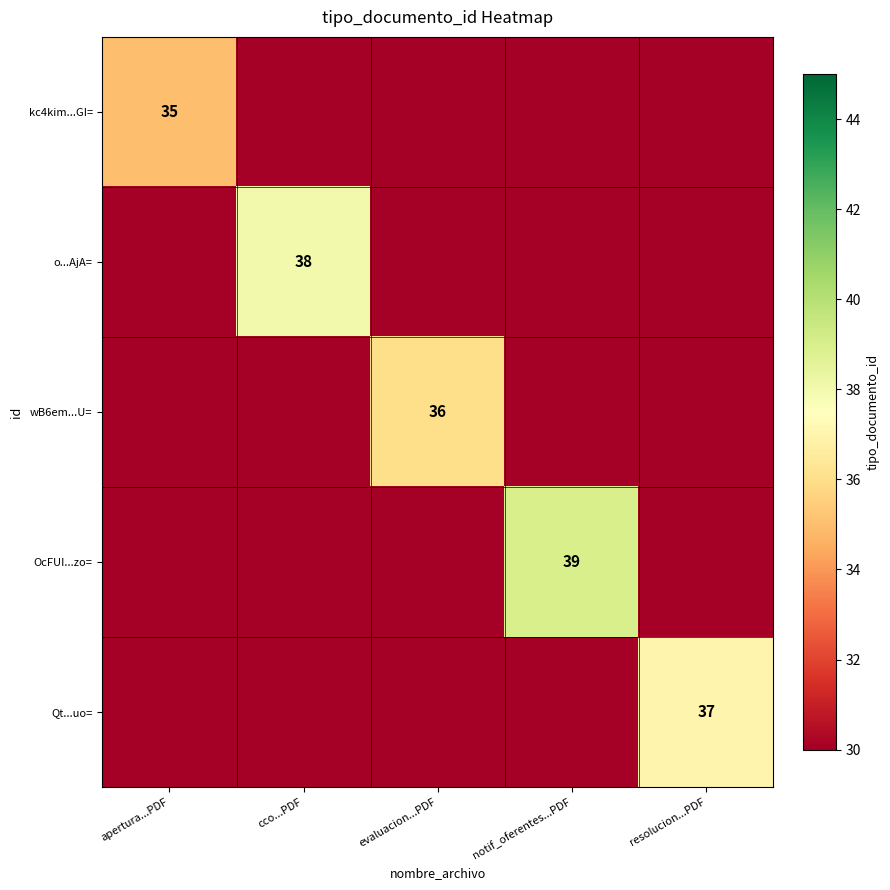

True or false: Qt...uo= has a value of 22 at resolucion...PDF.

False